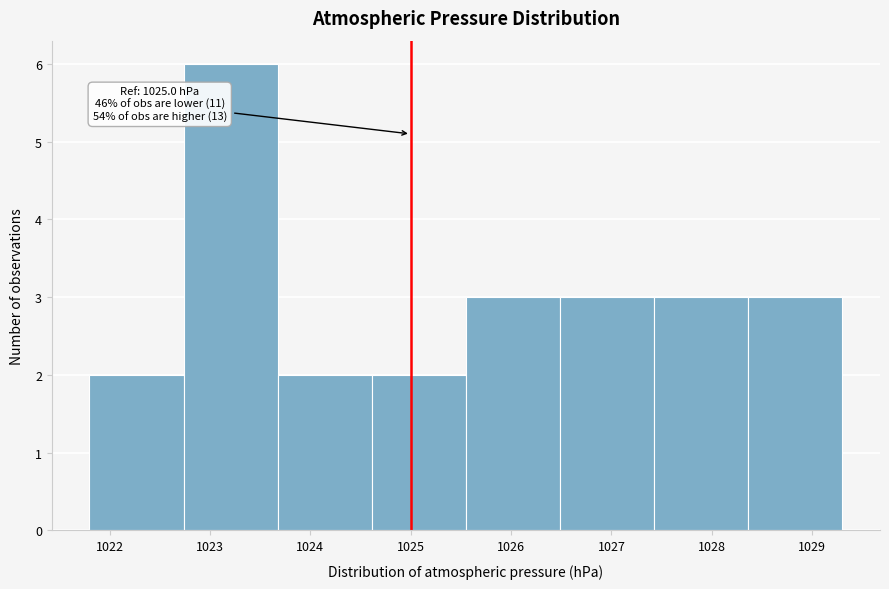

Over which range of the x-axis is the bar tallest?

1022.7 to 1023.7